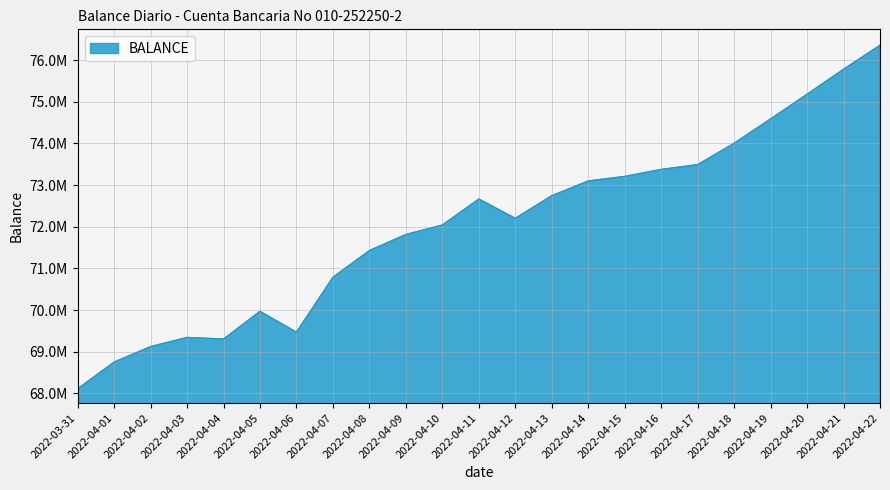

Is this an area chart (filled region under the line)?

Yes